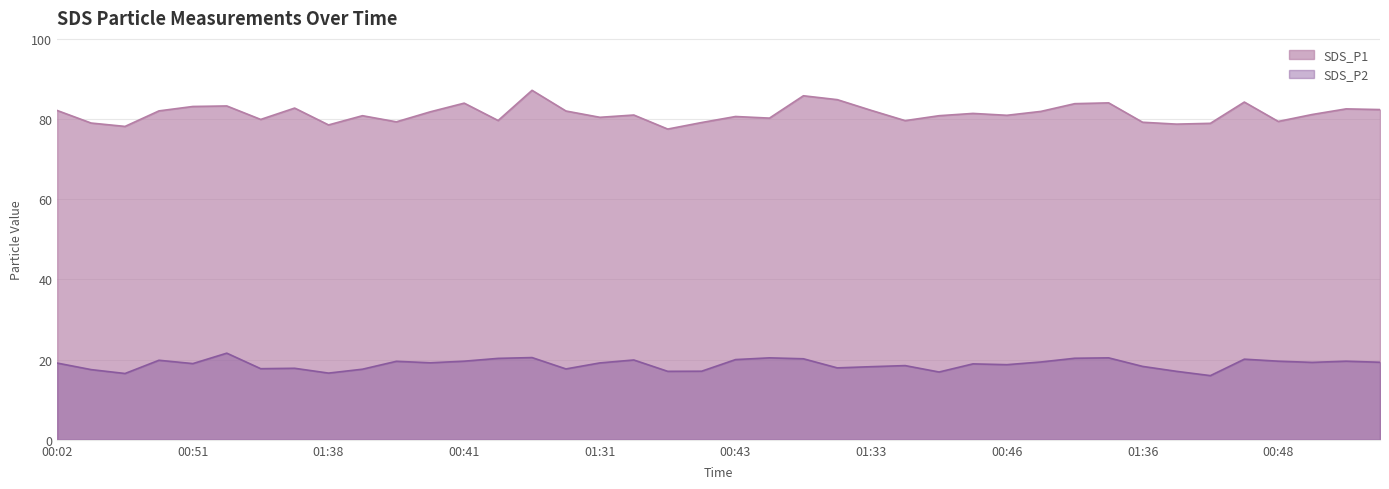

At how many categories does at least one series exceed 43?

40